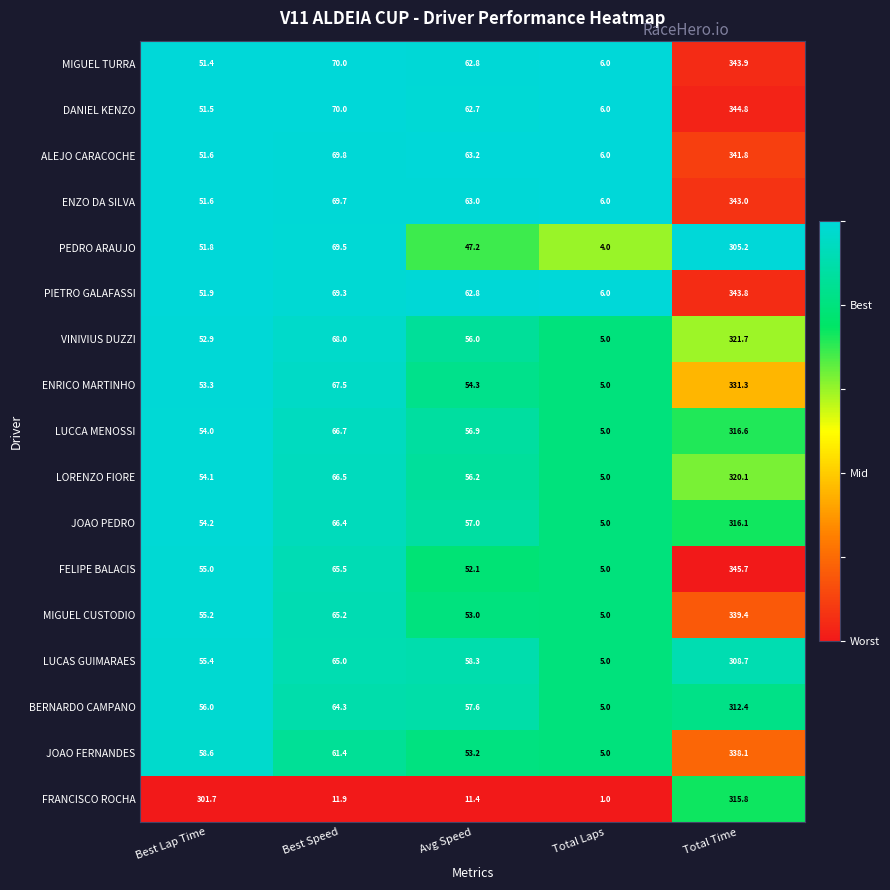

Between Best Speed and Avg Speed, which series saw the biggest shift?

PEDRO ARAUJO